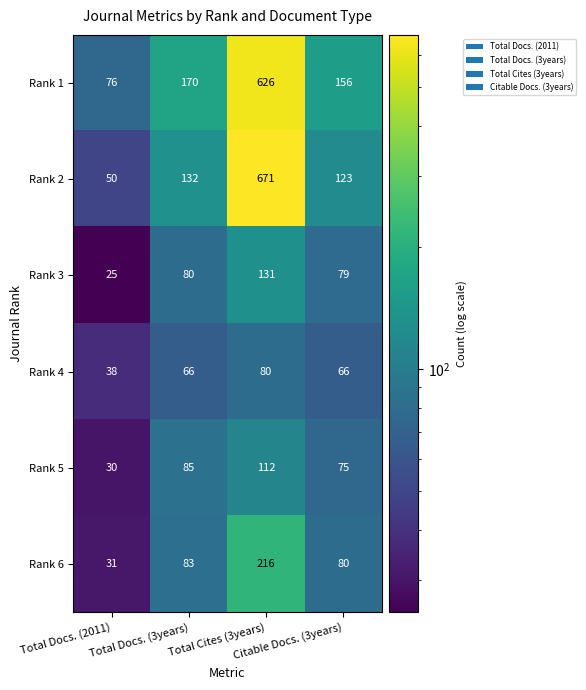

Which series has the largest range (max minus min)?

Rank 2